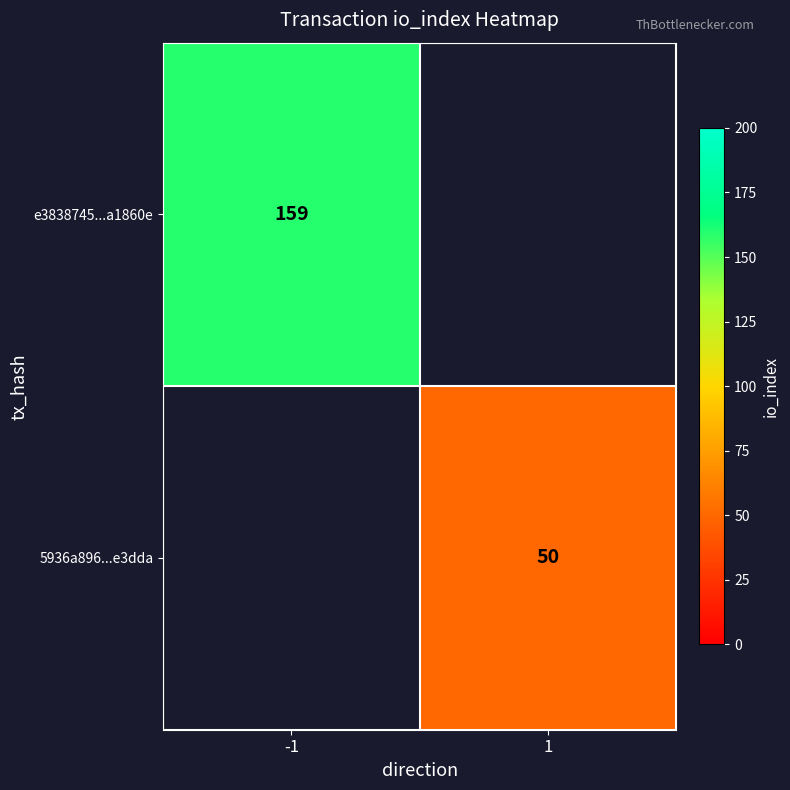

How many categories are shown in the chart?

2